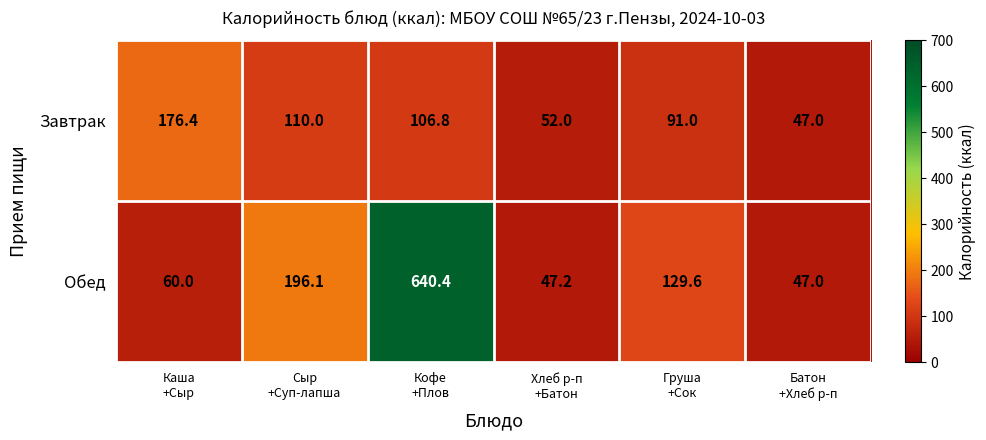

What is the average value of the Обед series?

186.7